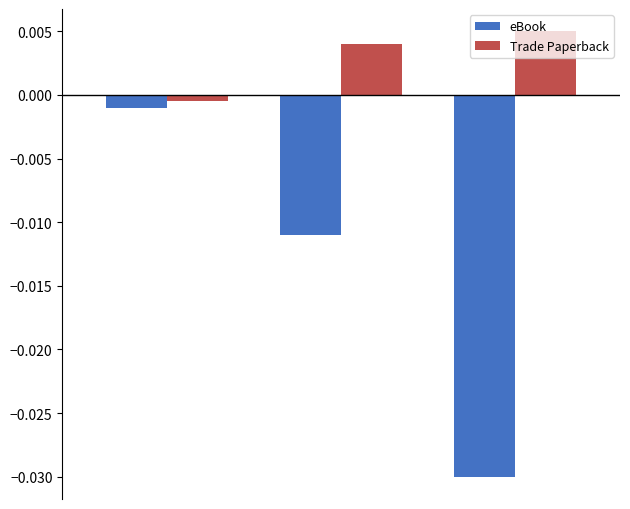

Rank the series by their average value, from lowest to highest.

eBook, Trade Paperback